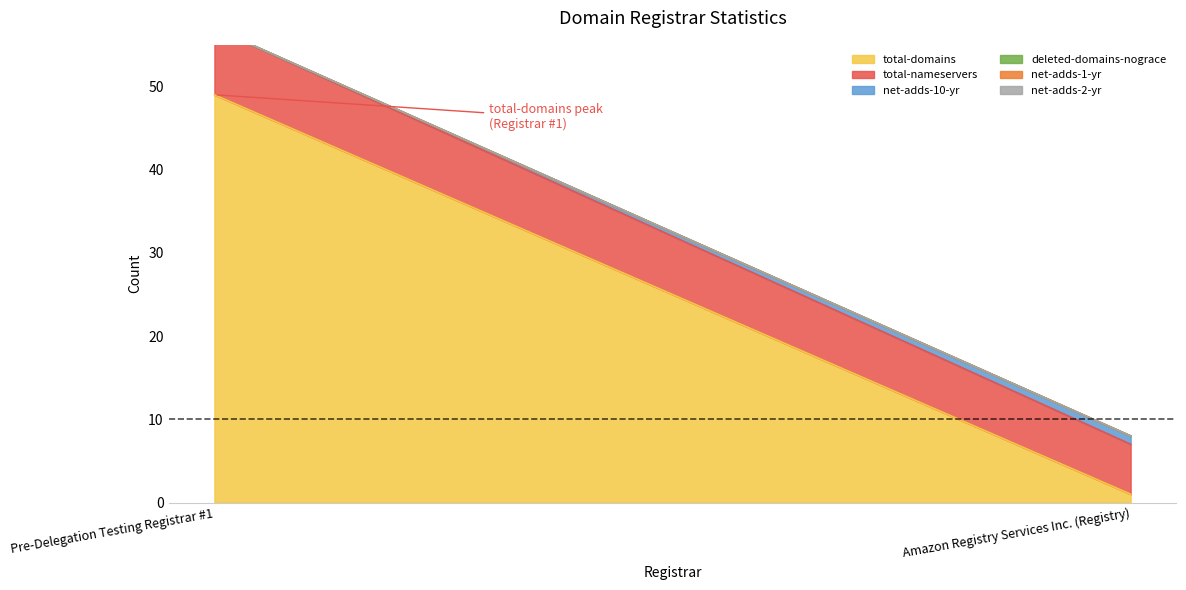

Count the total-domains values in the range 1 to 49.

2